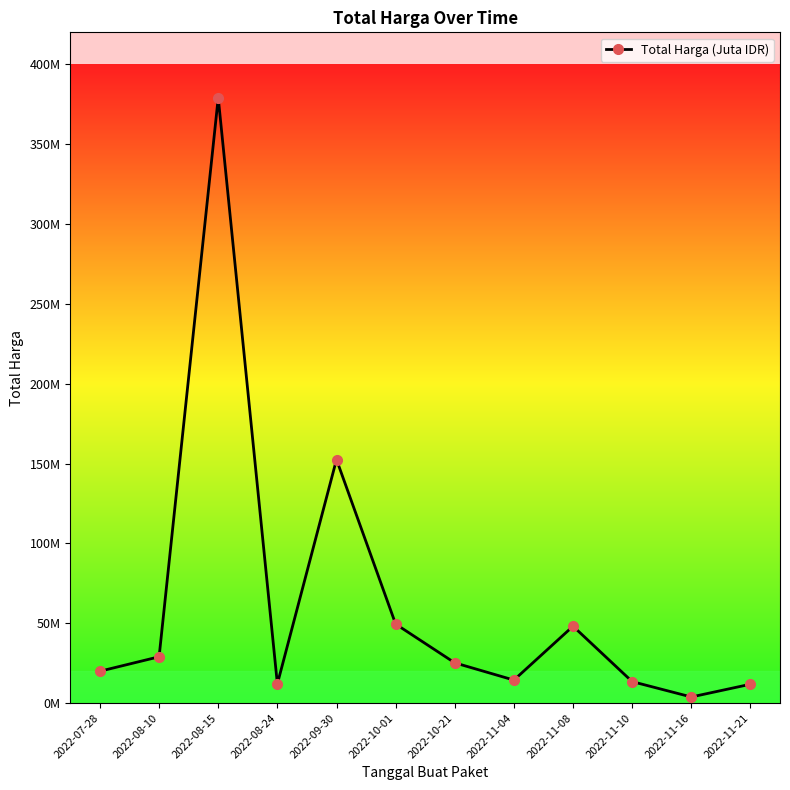

Is this an area chart (filled region under the line)?

No